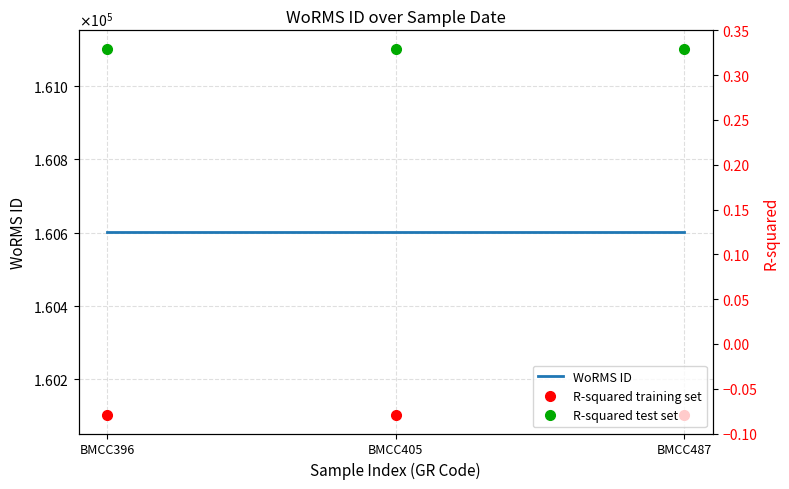

Where is WoRMS ID nearest to the value 160602?

BMCC396